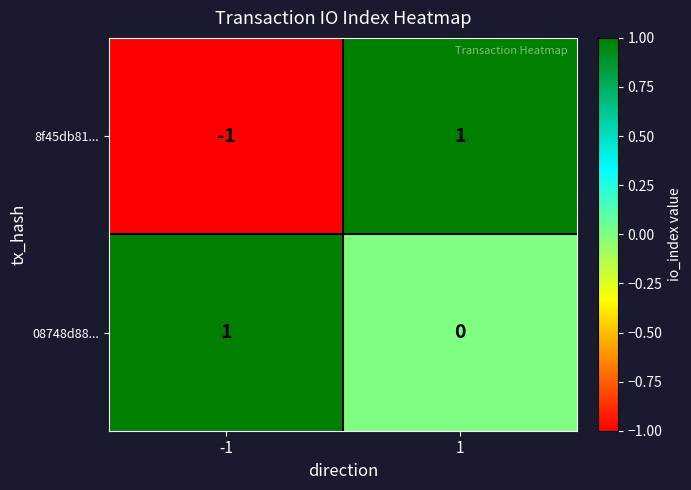

True or false: 08748d88... has a value of 1 at -1.

True